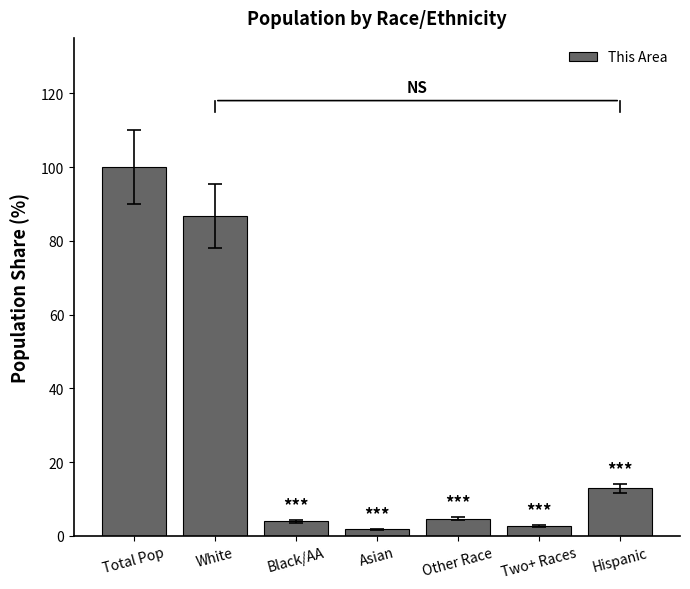

At which label is the value closest to 50?

White